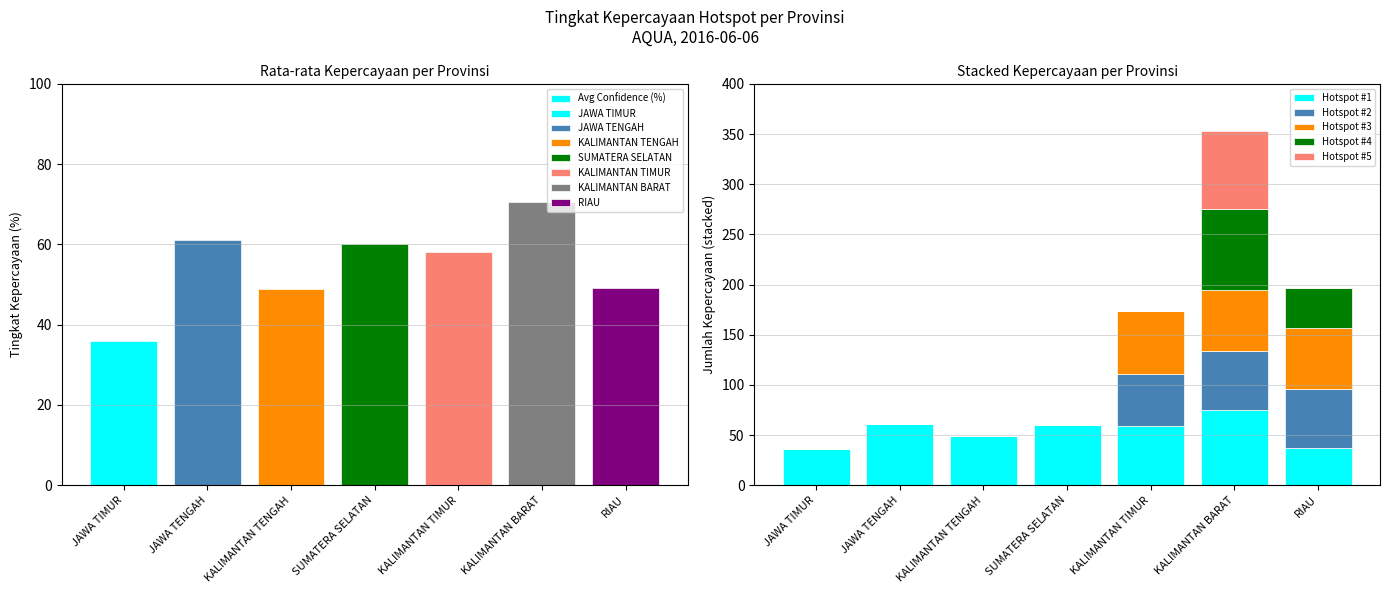

Which series has the widest spread of values?

Hotspot #4